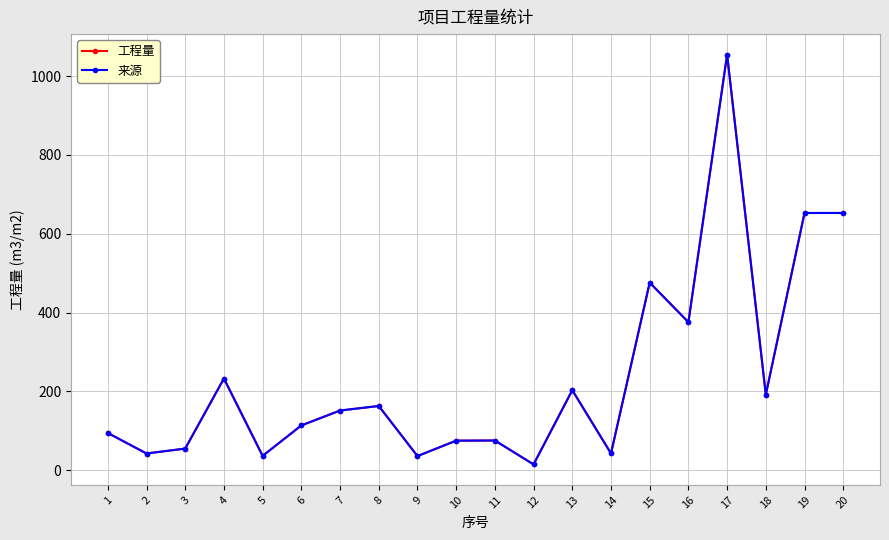

The value of 来源 at 13 is 289.9. True or false?

False